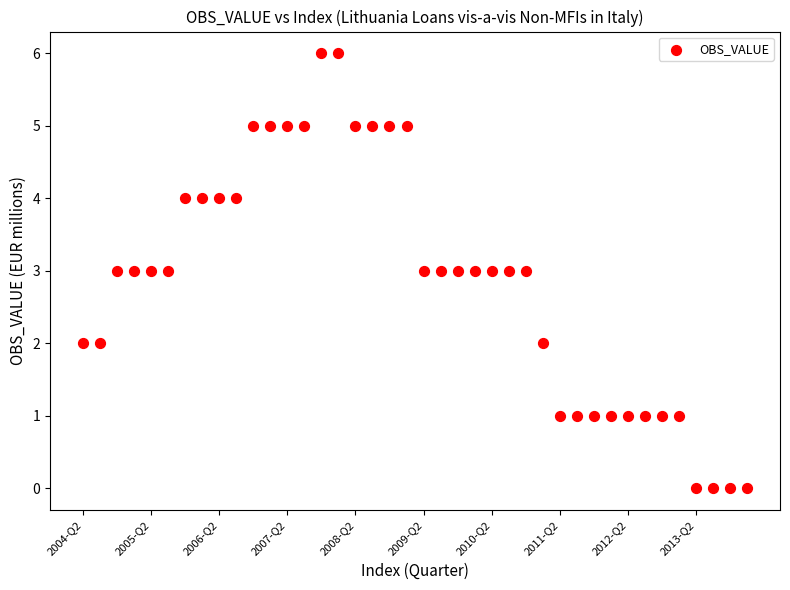

What is the range of Y values (max minus min)?

6